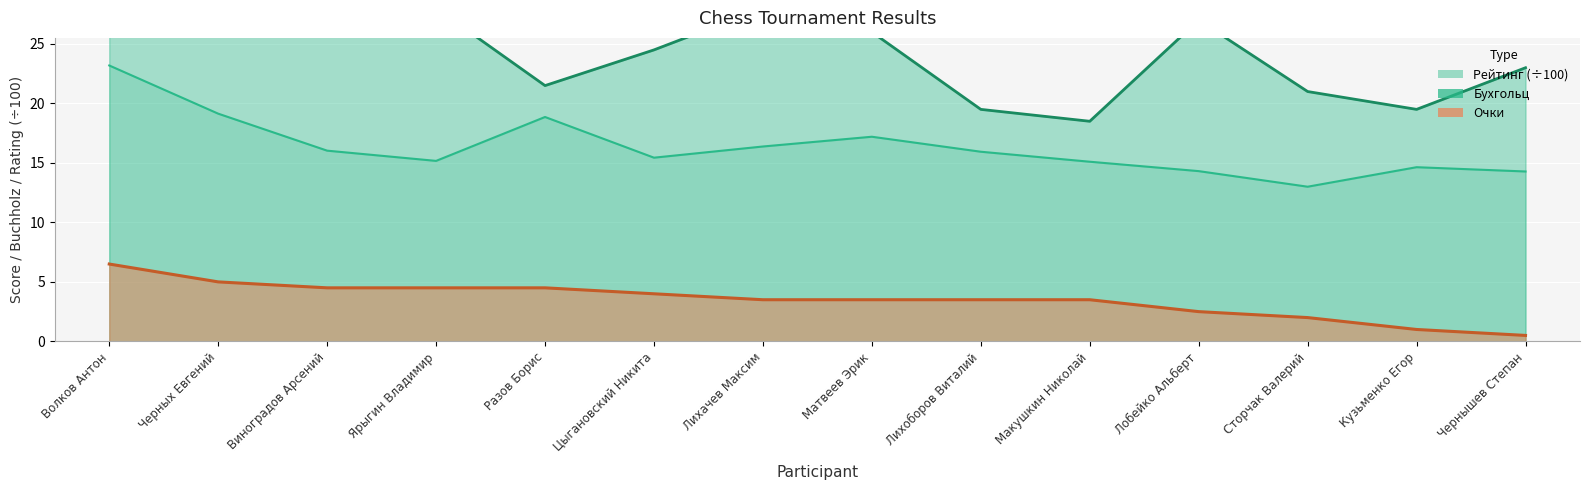

What is the label of the 1st point from the right?

Чернышев Степан